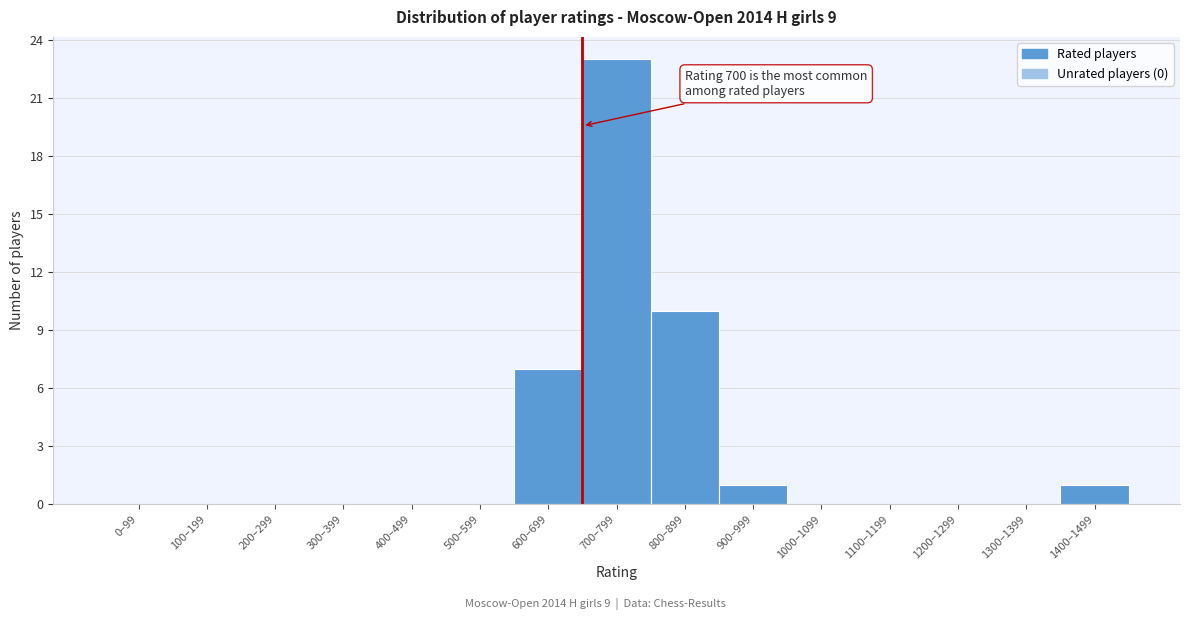

Reading right to left, transcribe all the data shown in this chart.

1400–1499=1	1300–1399=0	1200–1299=0	1100–1199=0	1000–1099=0	900–999=1	800–899=10	700–799=23	600–699=7	500–599=0	400–499=0	300–399=0	200–299=0	100–199=0	0–99=0